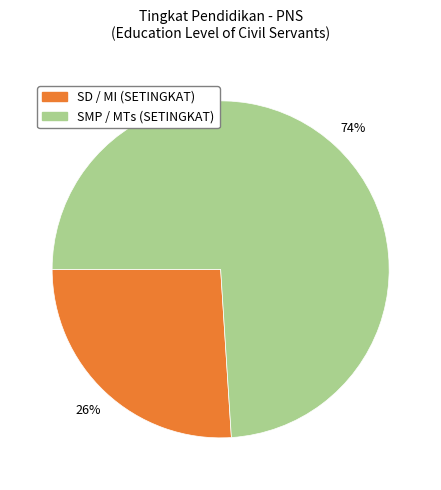

How many slices are in this pie chart?

2